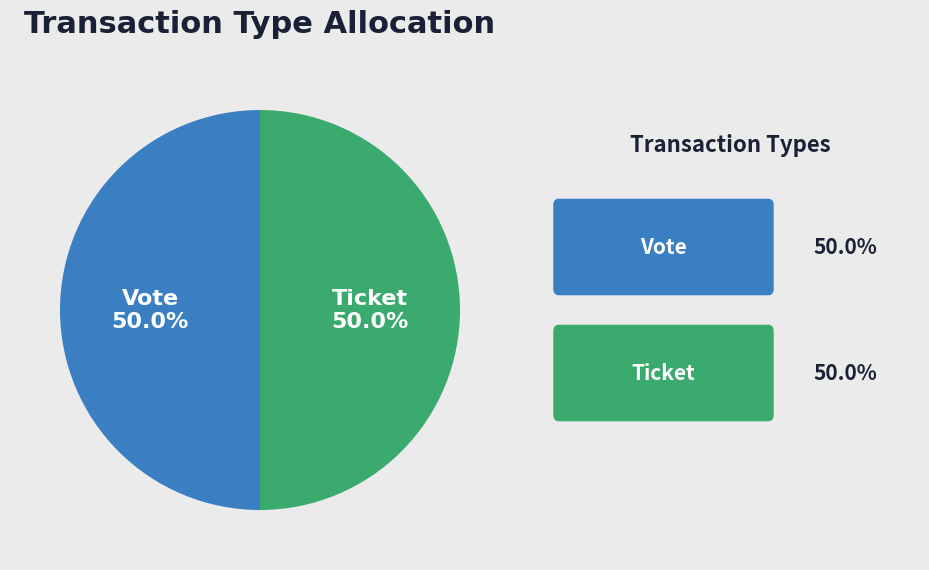

What percentage is NOT represented by Vote?

50.0%